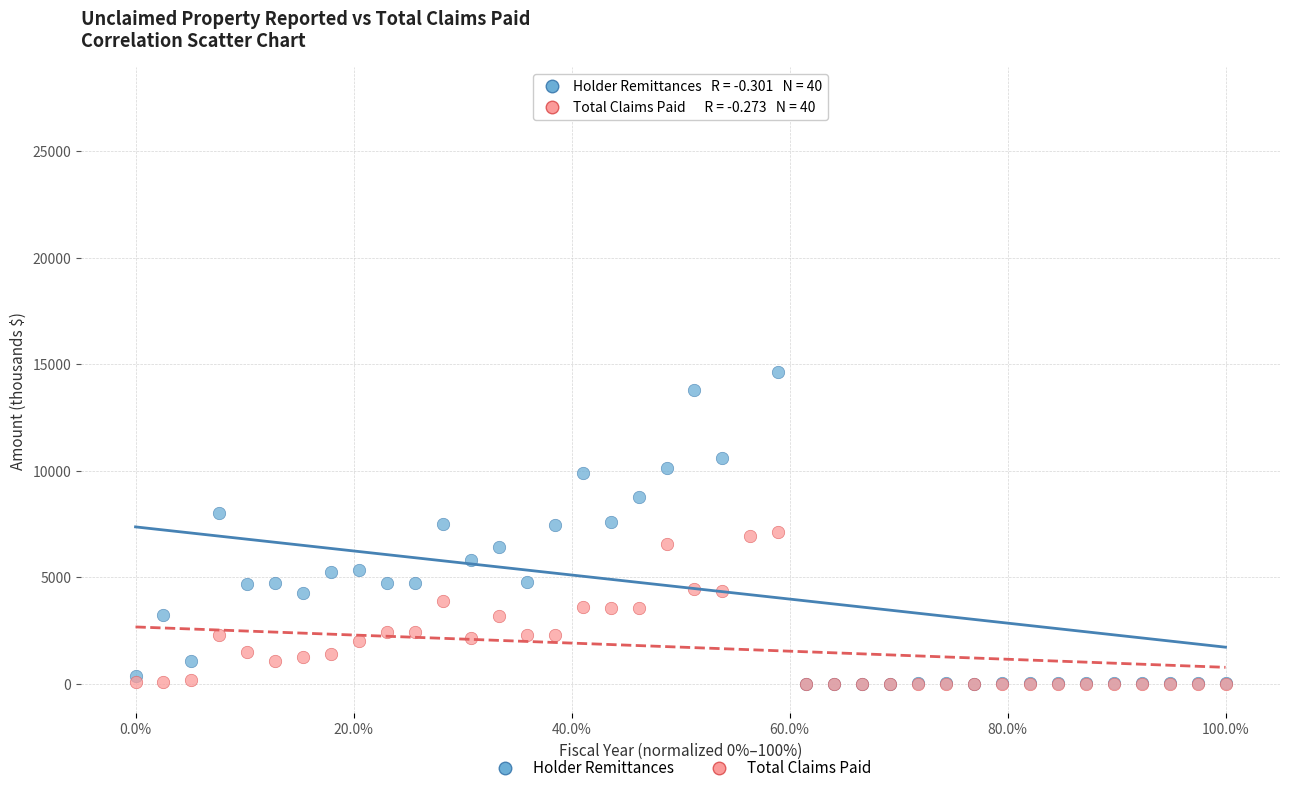

Which series has the widest spread of Y values?

Holder Remittances